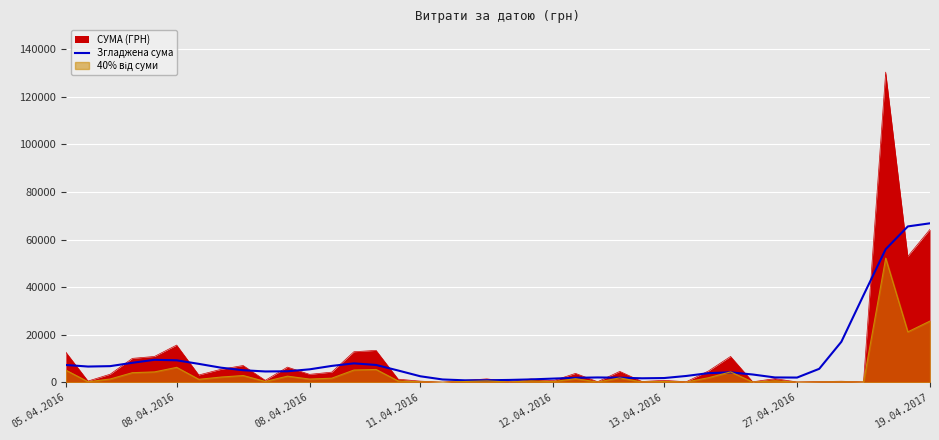

True or false: the data shows 1906.6 at 25.

True